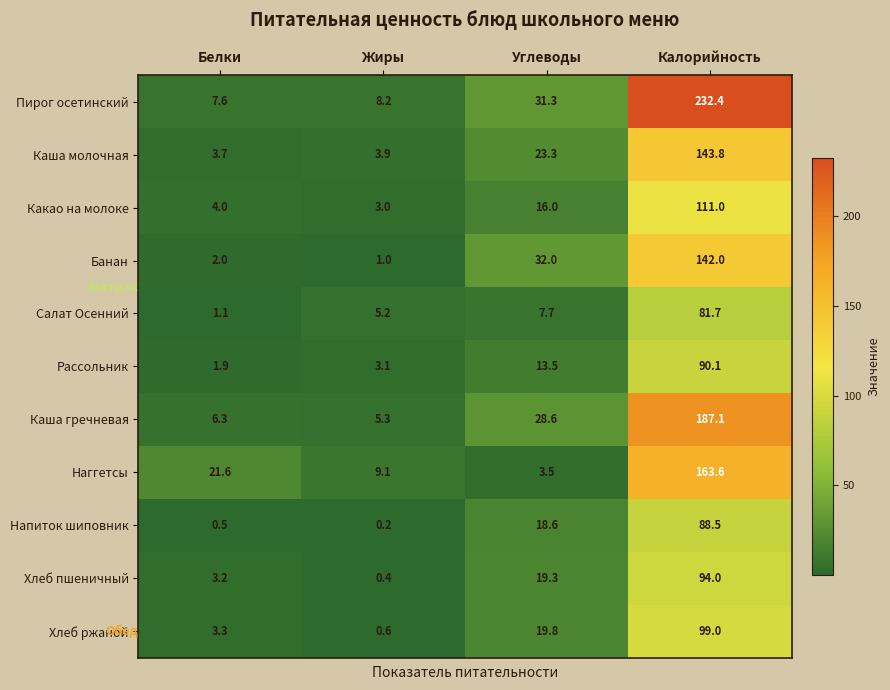

What is the difference between the highest and lowest values at Калорийность?

150.7